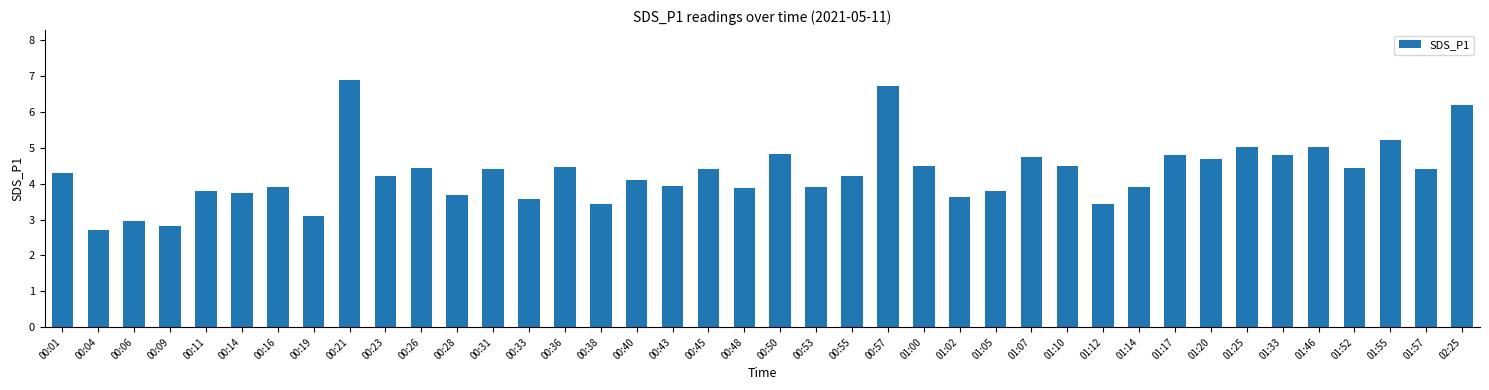

Reading right to left, list all the values displayed in this chart.

02:25=6.2	01:57=4.4	01:55=5.2	01:52=4.4	01:46=5.0	01:33=4.8	01:25=5.0	01:20=4.7	01:17=4.8	01:14=3.9	01:12=3.4	01:10=4.5	01:07=4.7	01:05=3.8	01:02=3.6	01:00=4.5	00:57=6.7	00:55=4.2	00:53=3.9	00:50=4.8	00:48=3.9	00:45=4.4	00:43=3.9	00:40=4.1	00:38=3.4	00:36=4.5	00:33=3.6	00:31=4.4	00:28=3.7	00:26=4.4	00:23=4.2	00:21=6.9	00:19=3.1	00:16=3.9	00:14=3.7	00:11=3.8	00:09=2.8	00:06=3.0	00:04=2.7	00:01=4.3